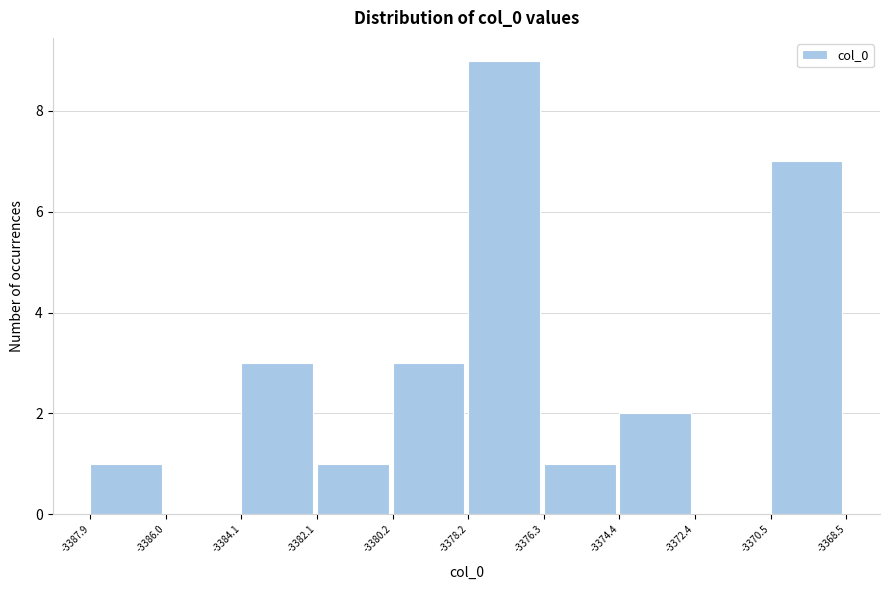

Reading left to right, transcribe this chart: for each bar, give the range it covers on the x-axis and its height. The values are not printed on the chart, so give them approximately, as read against the axis.

-3387.9 to -3386.0: 1
-3386.0 to -3384.1: 0
-3384.1 to -3382.1: 3
-3382.1 to -3380.2: 1
-3380.2 to -3378.2: 3
-3378.2 to -3376.3: 9
-3376.3 to -3374.4: 1
-3374.4 to -3372.4: 2
-3372.4 to -3370.5: 0
-3370.5 to -3368.5: 7